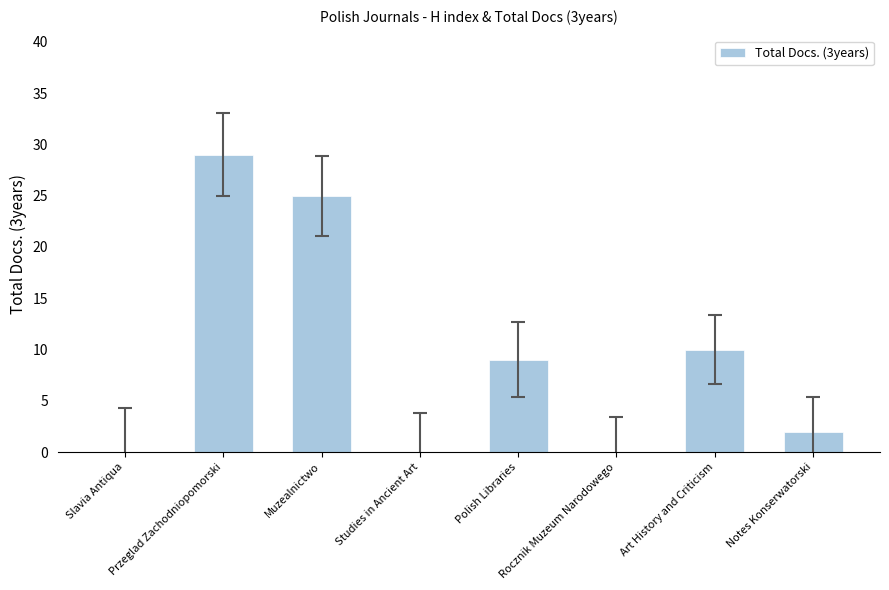

Which label corresponds to the largest value in the chart?

Przeglad Zachodniopomorski